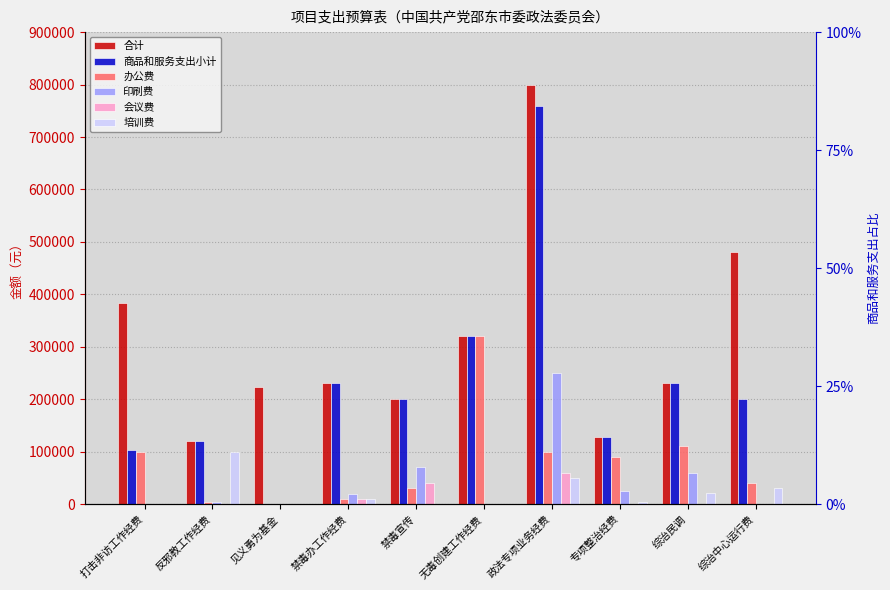

Between 见义勇为基金 and 专项整治经费, which is larger?

见义勇为基金